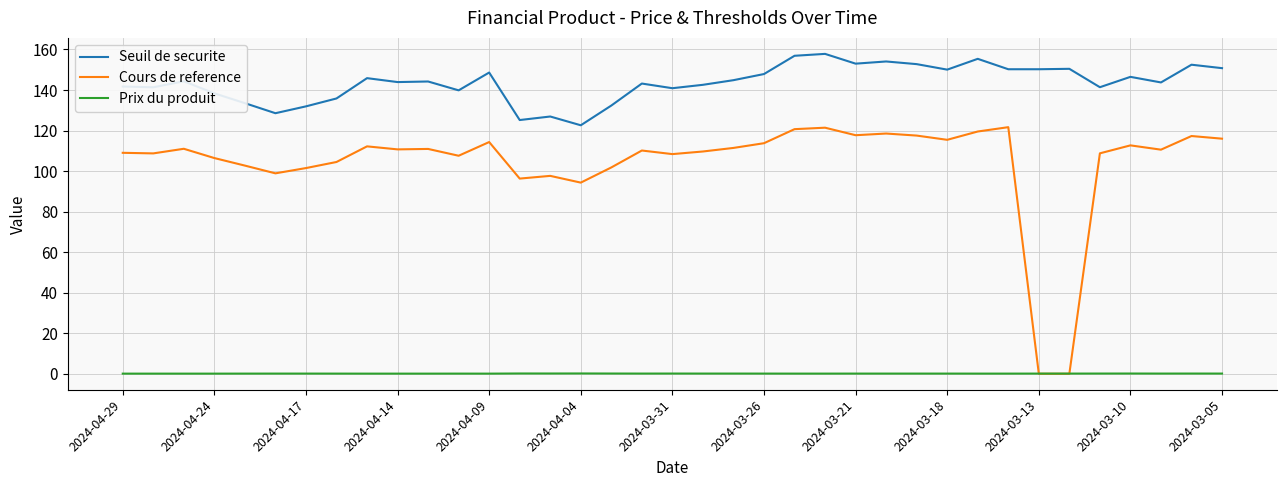

What is the difference between the maximum and minimum values in the Seuil de securite series?

35.2